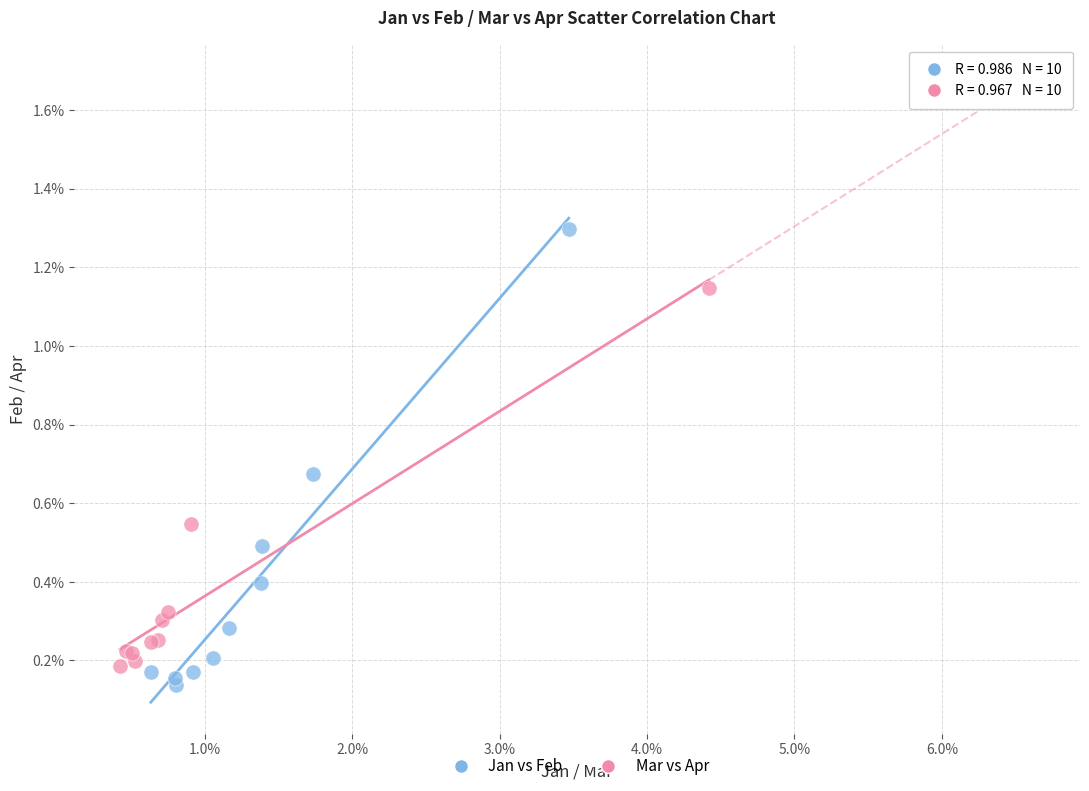

What are all the series names shown in the legend?

Jan vs Feb, Mar vs Apr